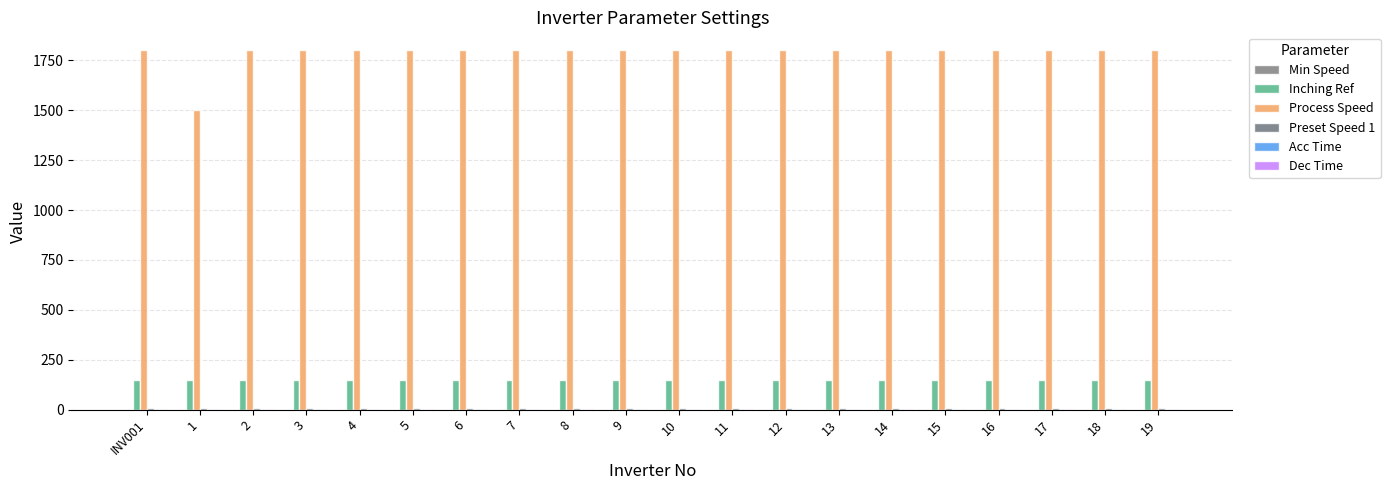

What is the average value of the Preset Speed 1 series?

10